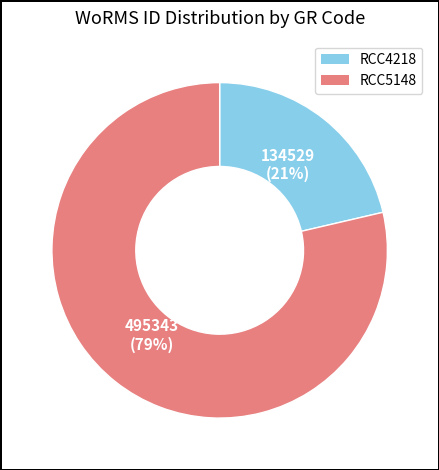

Count the number of slices in the pie.

2